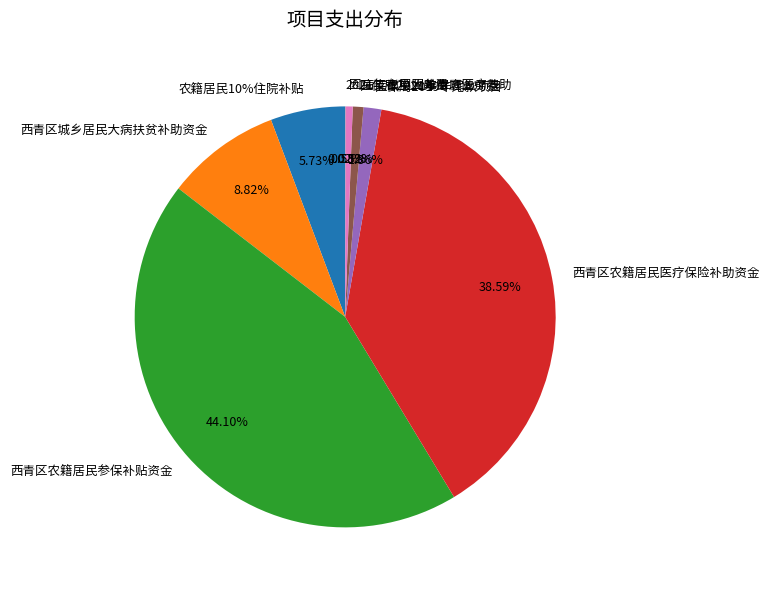

The 西青区城乡居民大病扶贫补助资金 slice represents 16% of the pie. True or false?

False